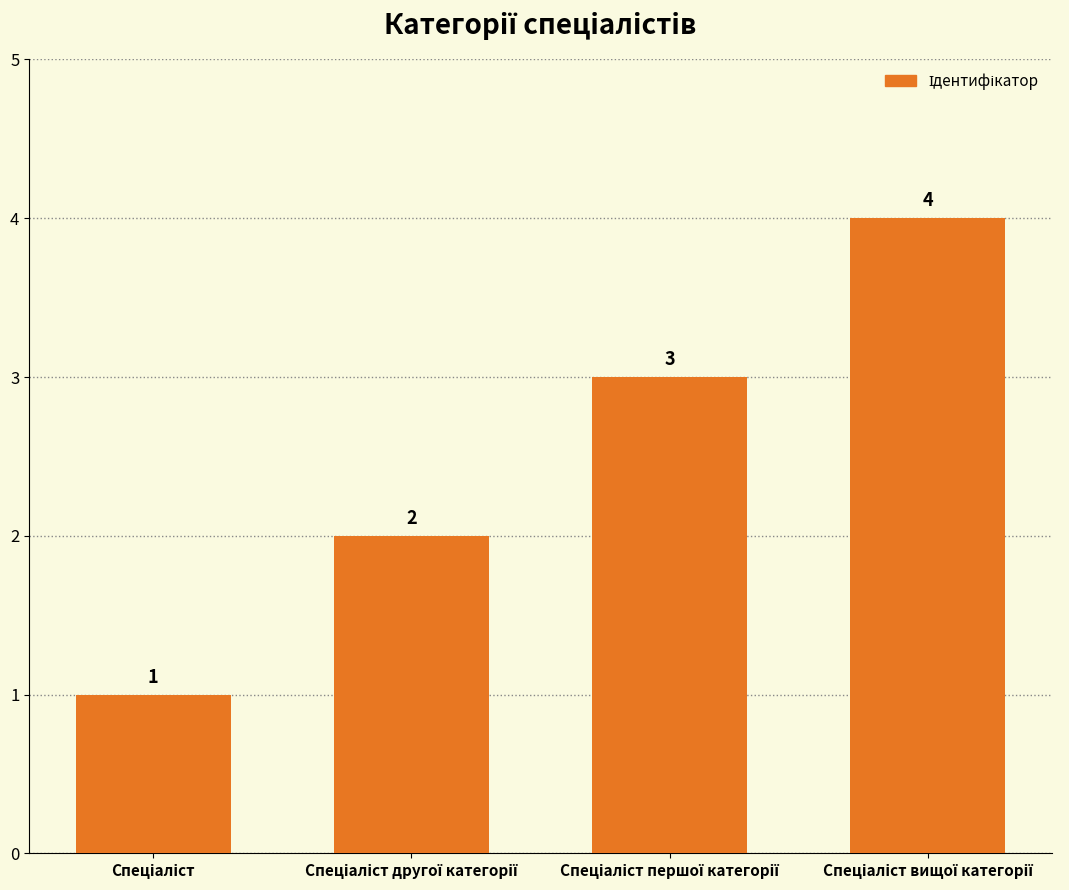

What is the smallest value displayed?

1